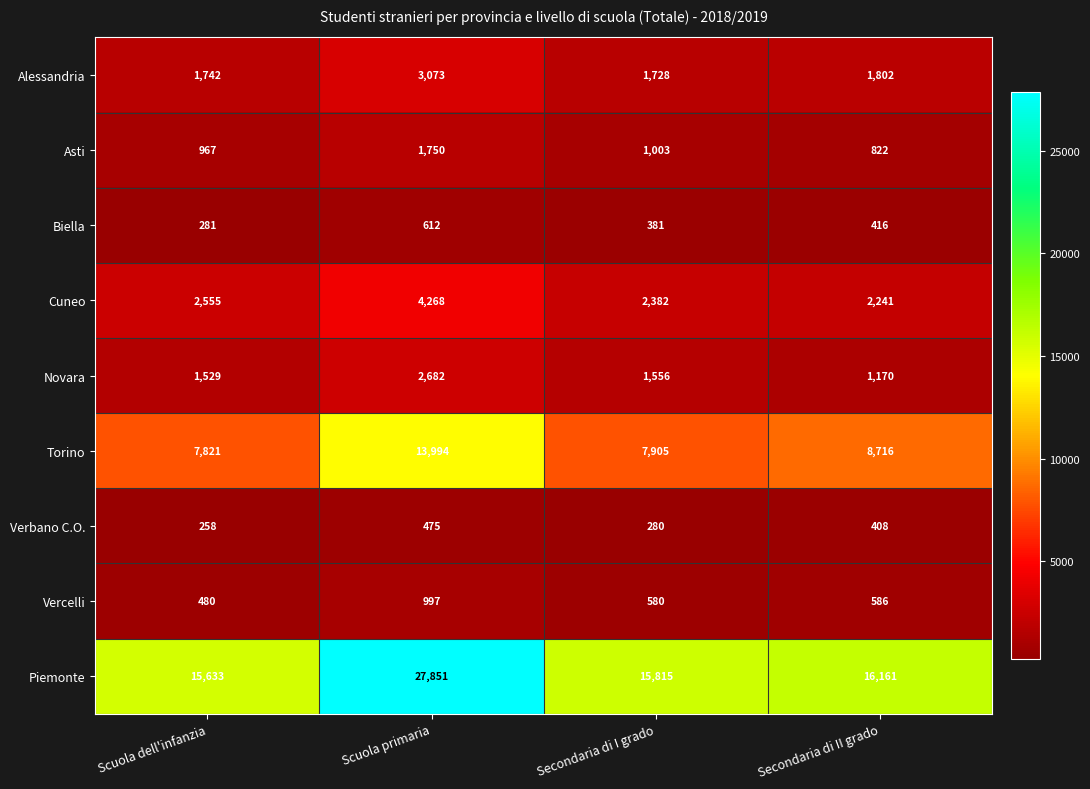

Is it true that Alessandria equals 2955 at Secondaria di I grado?

False